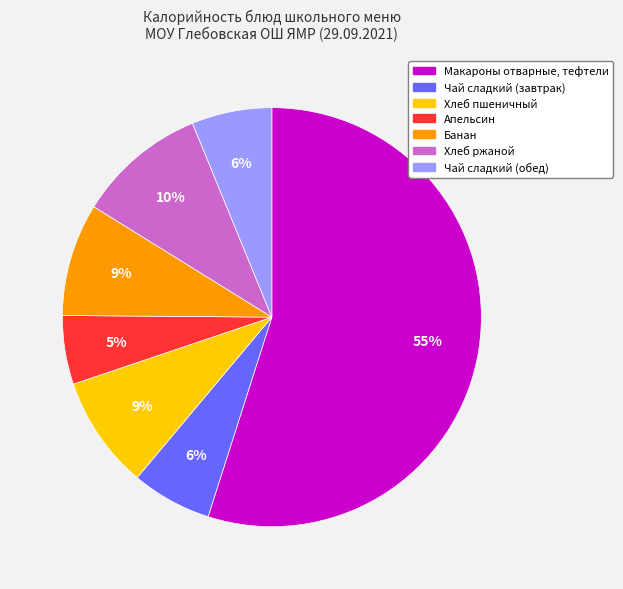

Which slice is the largest?

Макароны отварные, тефтели